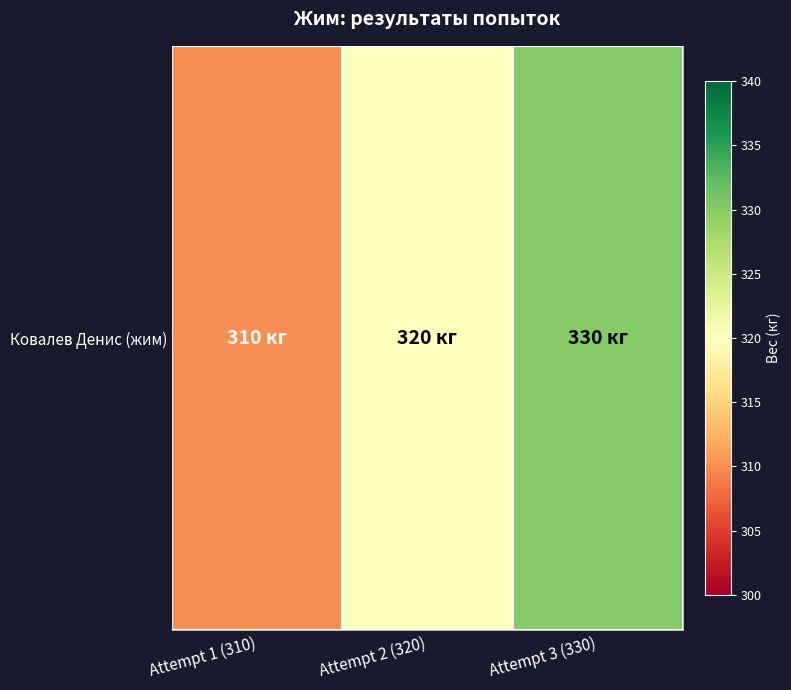

At which label does the data first exceed 320?

Attempt 3 (330)